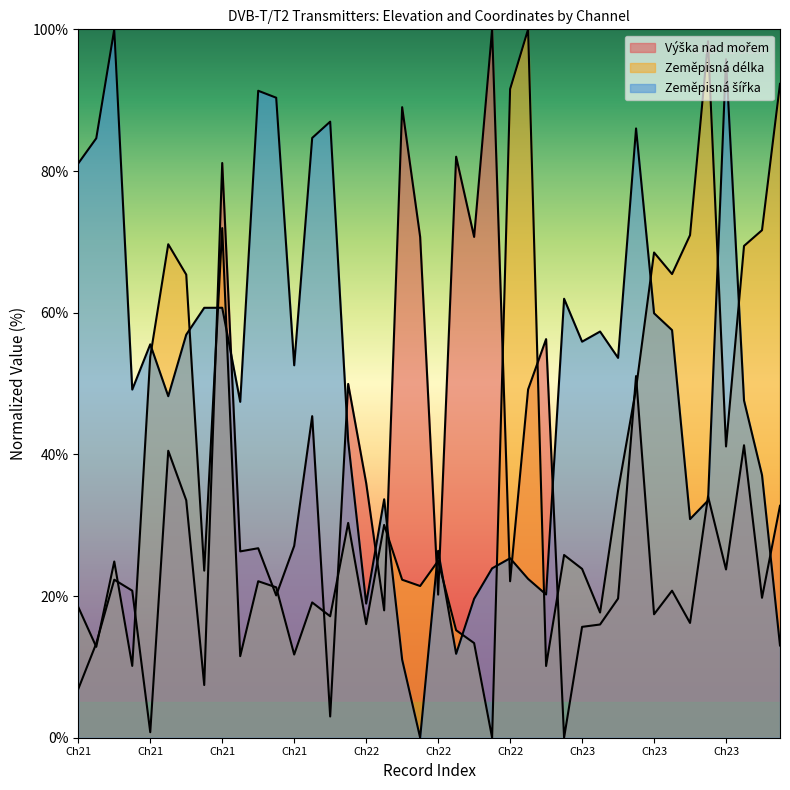

Is the value of Zeměpisná délka at 21 greater than the value of Zeměpisná šířka at 23?

No